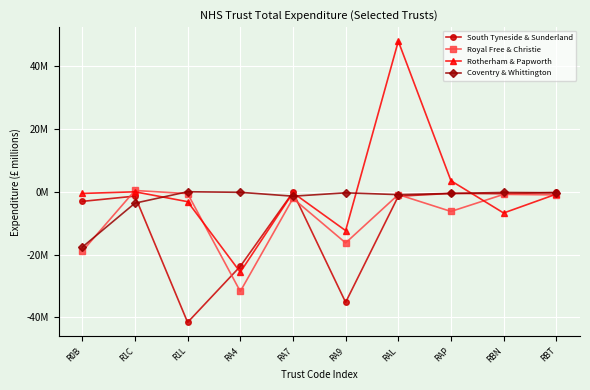

True or false: Royal Free & Christie and Coventry & Whittington intersect in this chart.

True